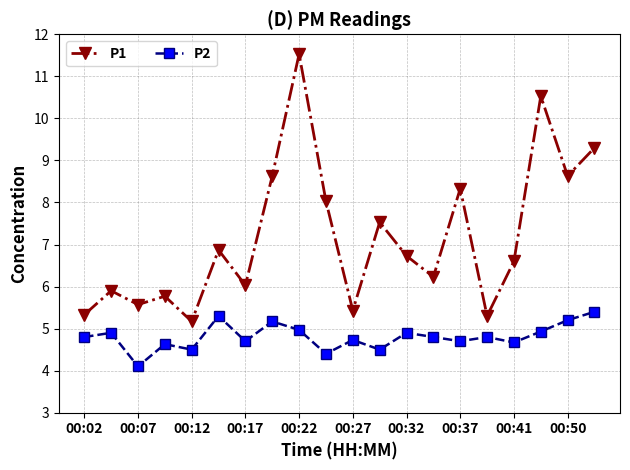

List the series in order of their peak value, lowest first.

P2, P1